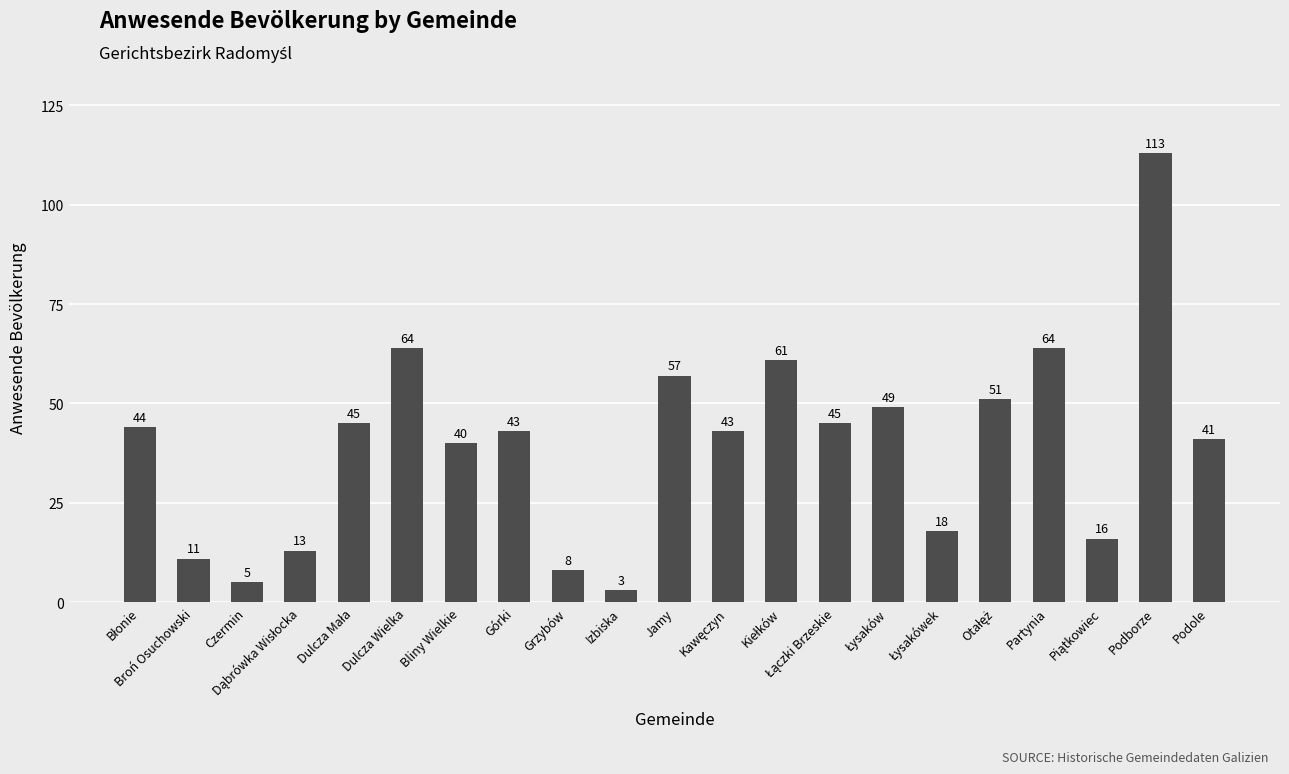

What is the difference between the maximum and minimum values?

110